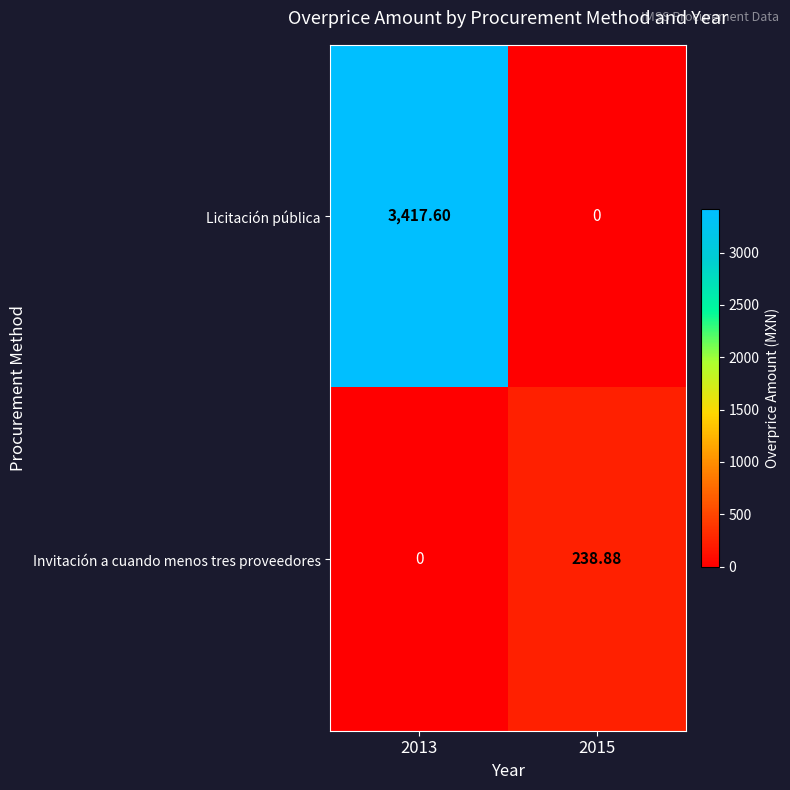

Which series changed the most between 2013 and 2015?

Licitación pública